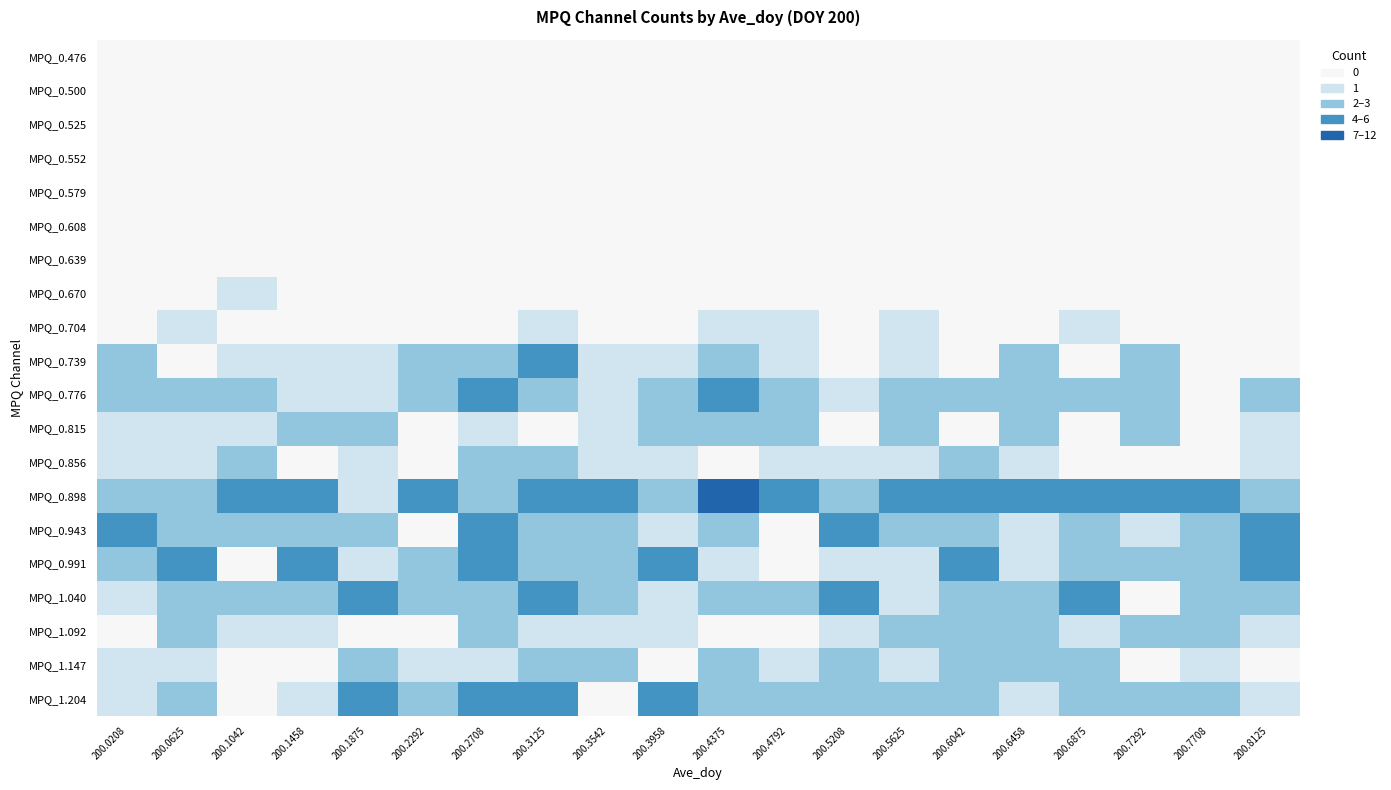

At 200.8125, list the series in order from largest to smallest.

MPQ_0.991, MPQ_0.943, MPQ_0.776, MPQ_0.898, MPQ_1.040, MPQ_0.815, MPQ_0.856, MPQ_1.092, MPQ_1.204, MPQ_0.476, MPQ_0.500, MPQ_0.525, MPQ_0.552, MPQ_0.579, MPQ_0.608, MPQ_0.639, MPQ_0.670, MPQ_0.704, MPQ_0.739, MPQ_1.147